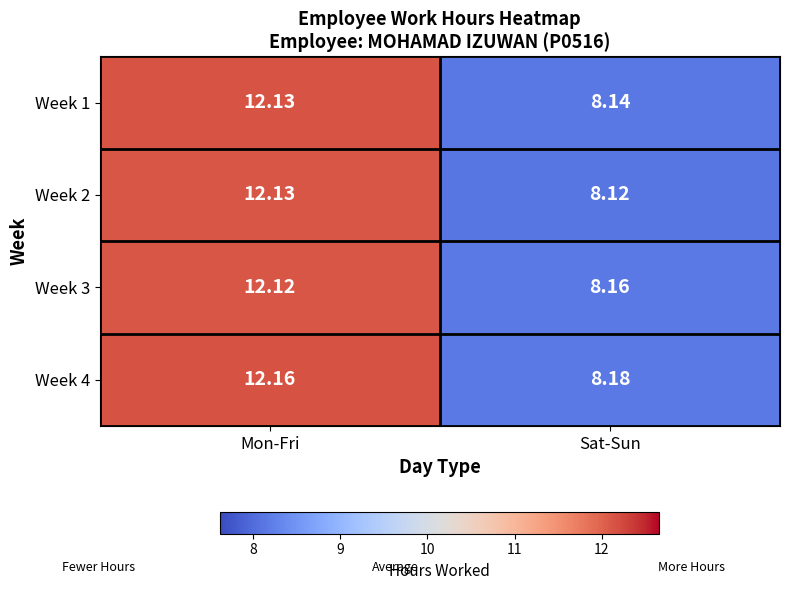

List the labels in order of Week 3 value, largest first.

Mon-Fri, Sat-Sun